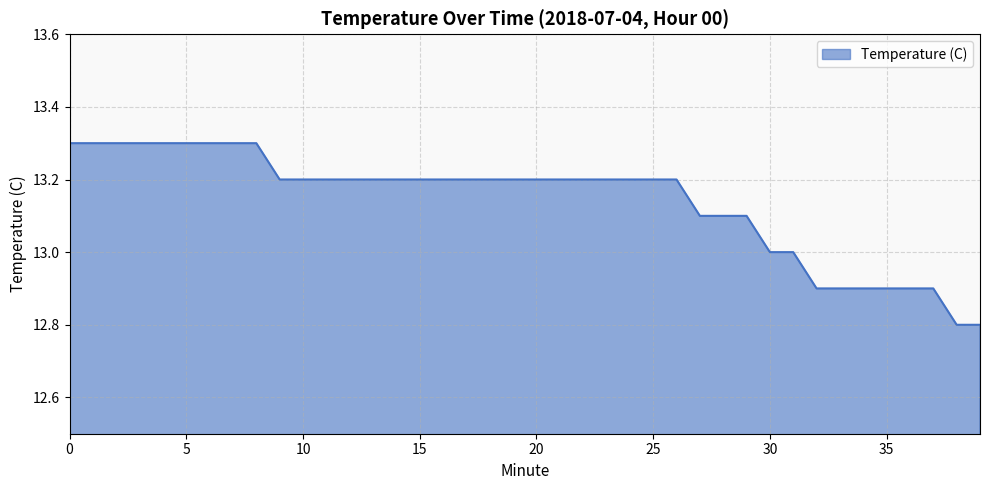

How many values are between 13 and 14?

32